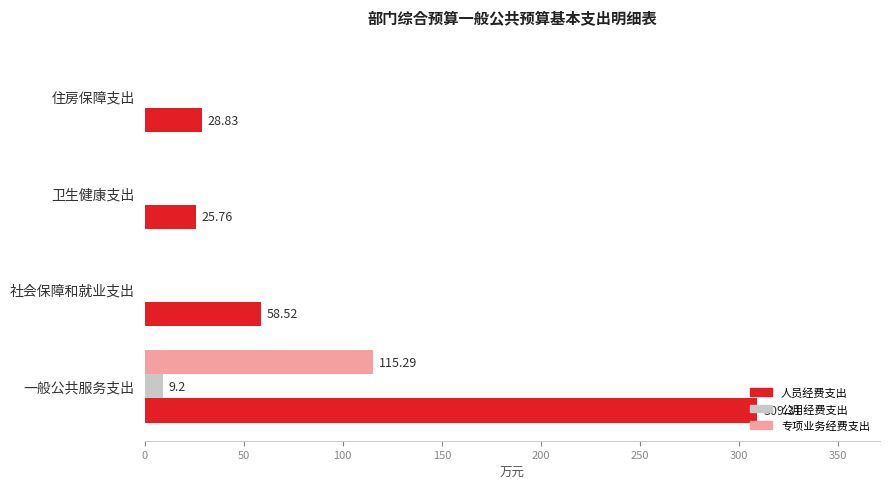

At which label is 人员经费支出 closest to 167?

社会保障和就业支出